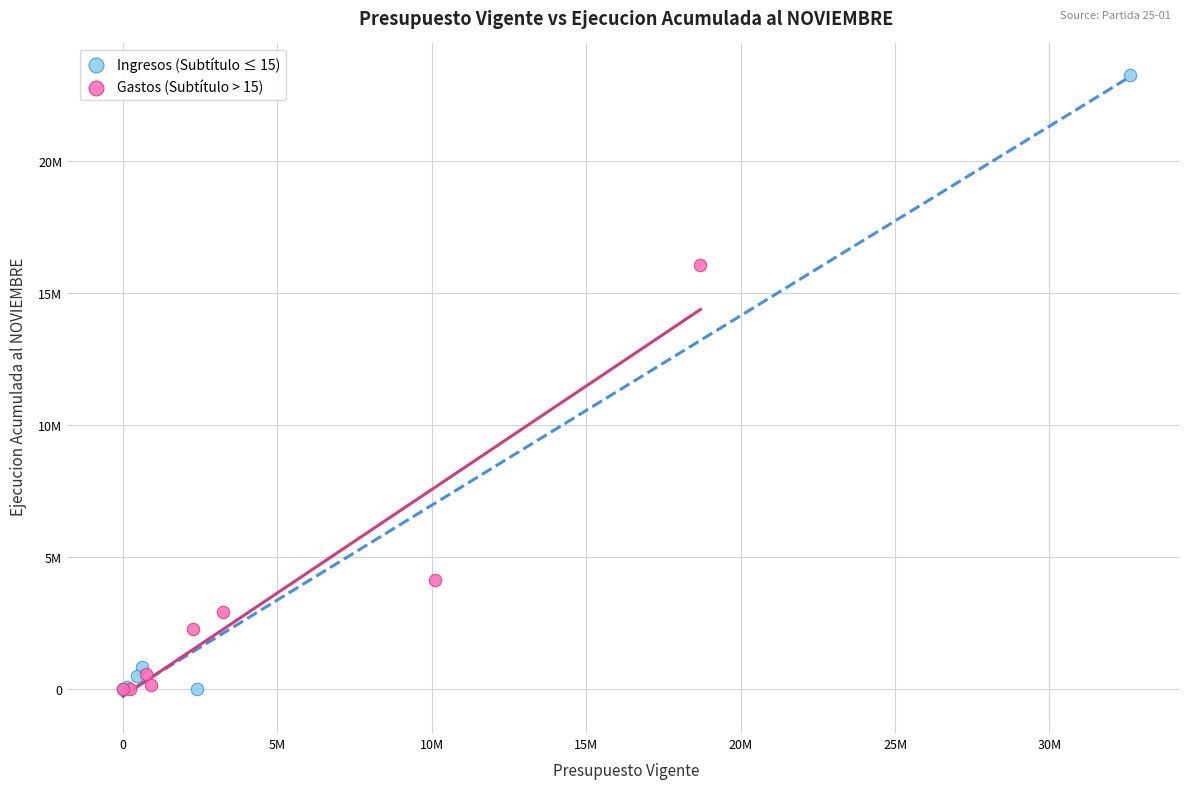

What are all the series names shown in the legend?

Ingresos (Subtítulo ≤ 15), Gastos (Subtítulo > 15)